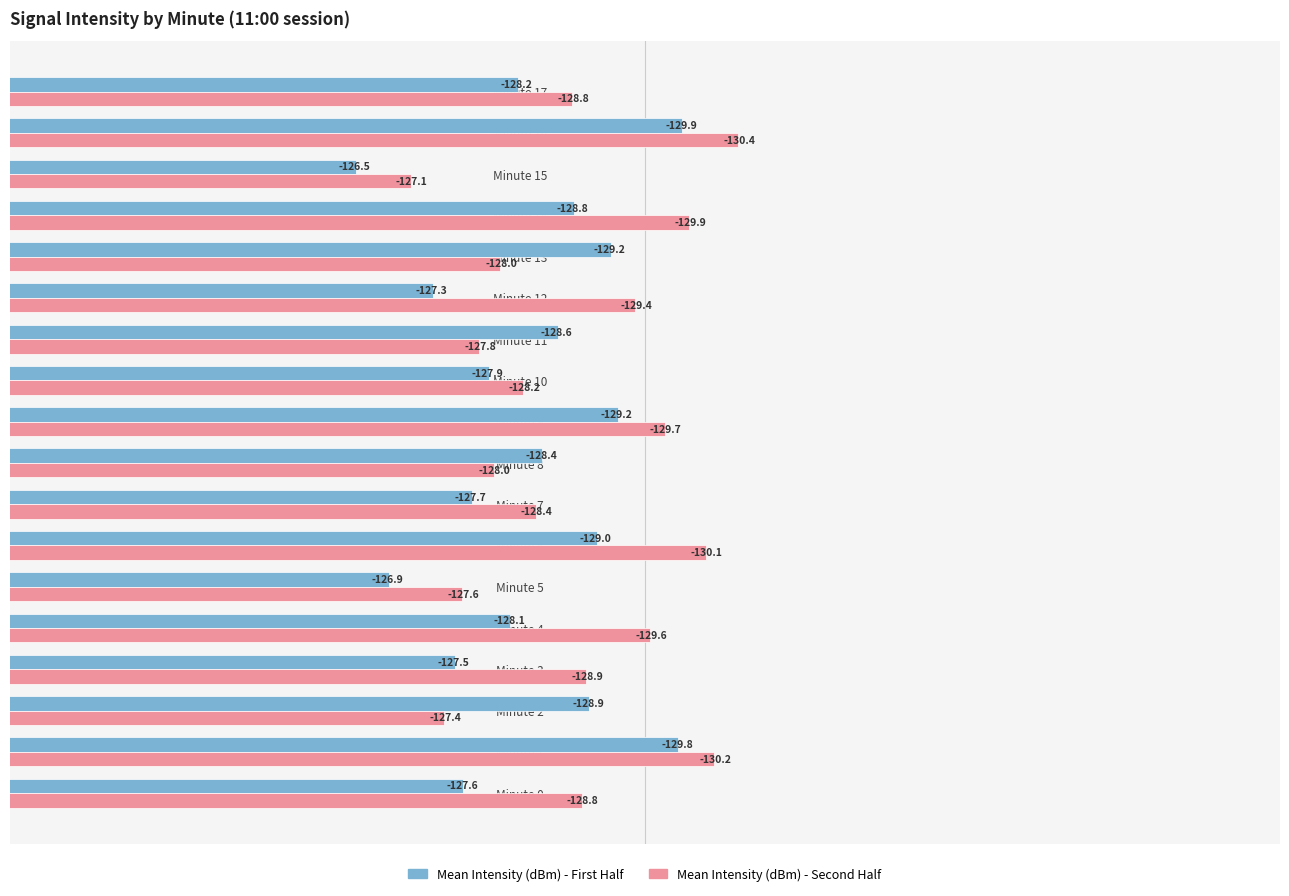

What is the average value of the Mean Intensity (dBm) - First Half series?

-128.3